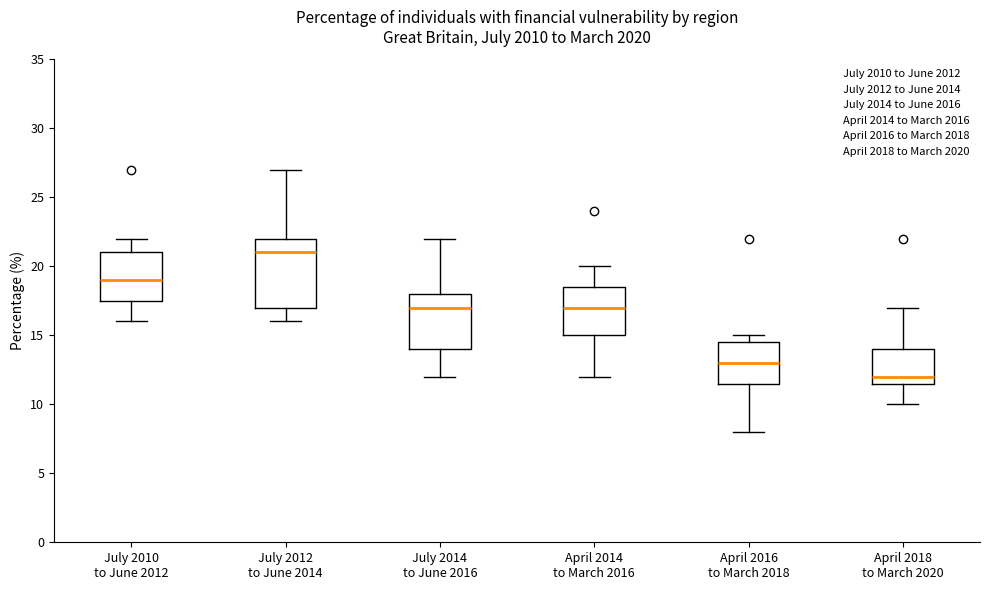

Where does the median line of the box for July 2012 to June 2014 sit on the y-axis? The values are not printed on the chart, so give them approximately, as read against the axis.

21.0